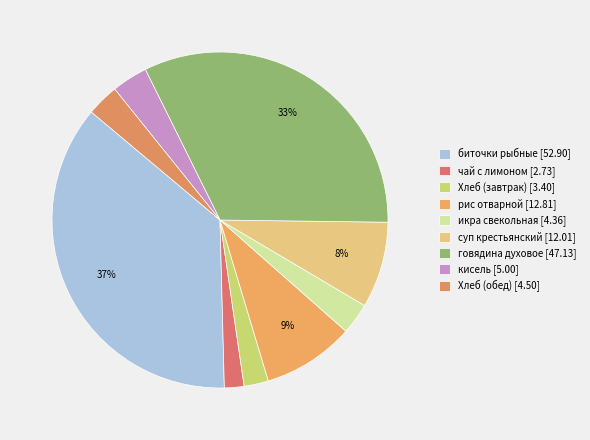

Does икра свекольная account for over 50% of the chart?

No